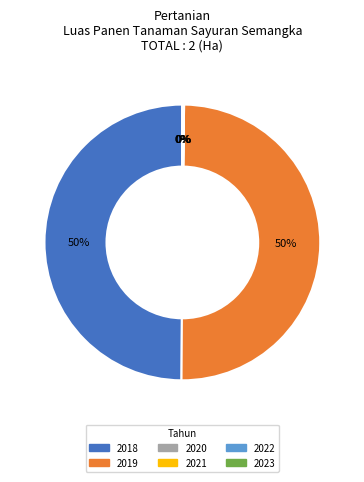

To the nearest percent, what is the difference between the largest and smallest slice percentages?

50%